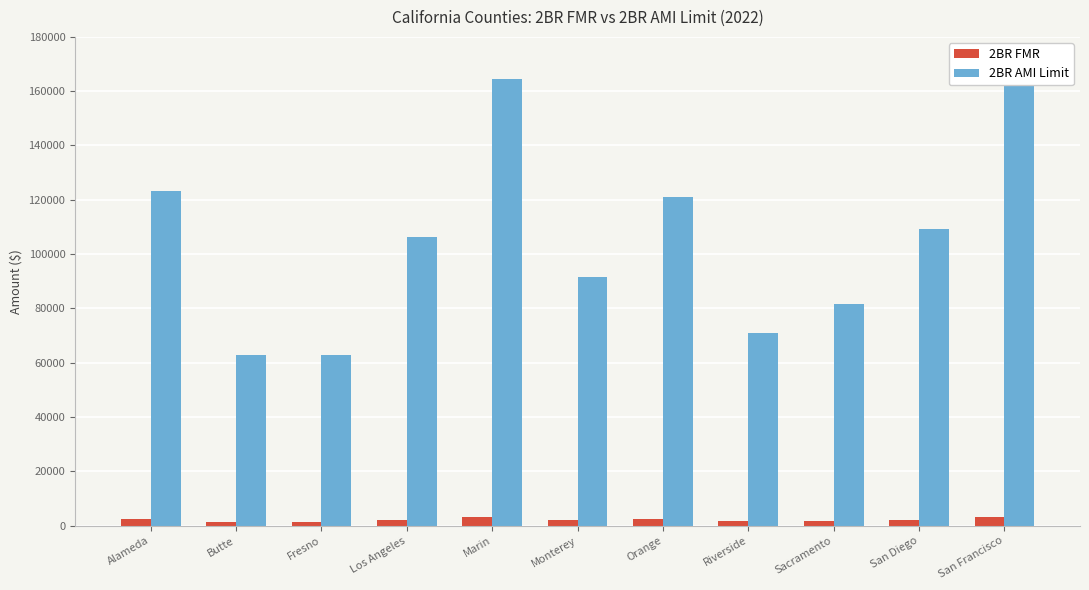

What position from the left is Butte?

2